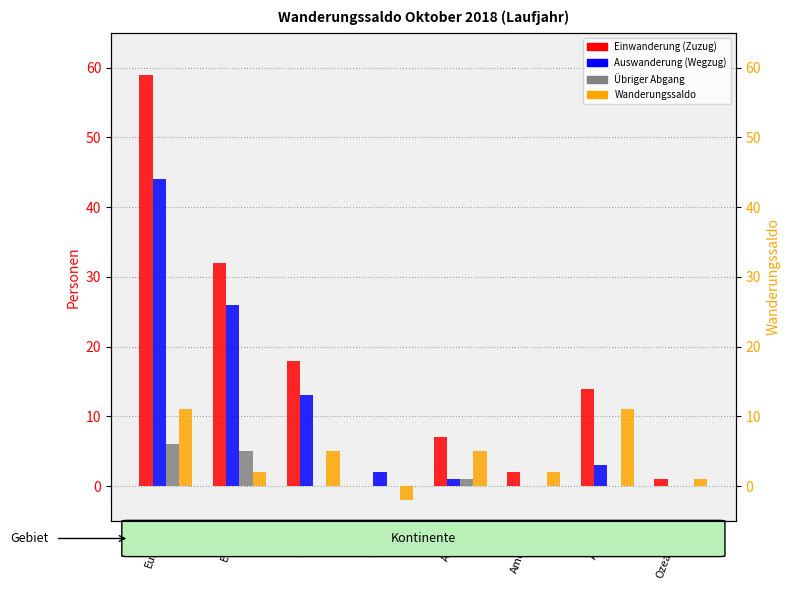

Does the chart contain any negative values?

Yes